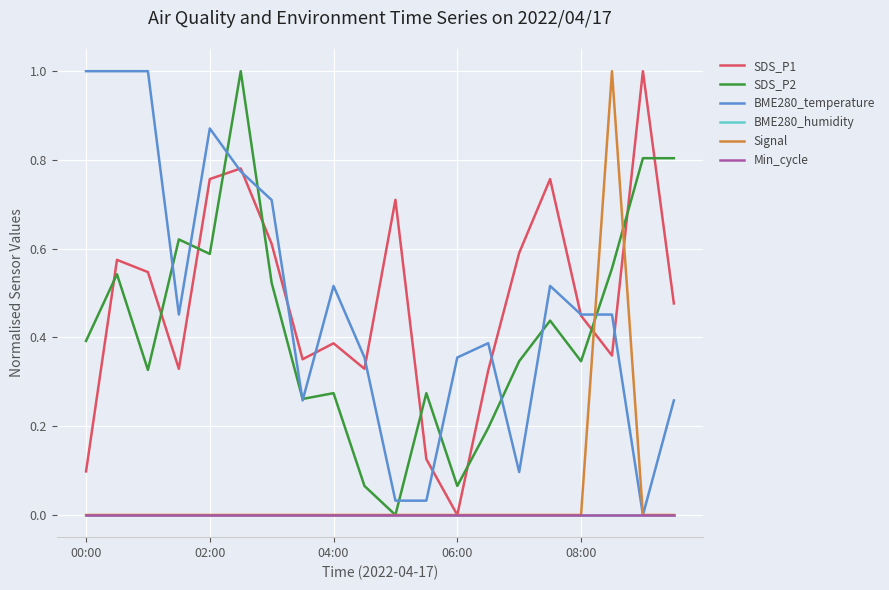

Which series has the largest total across all categories?

SDS_P1